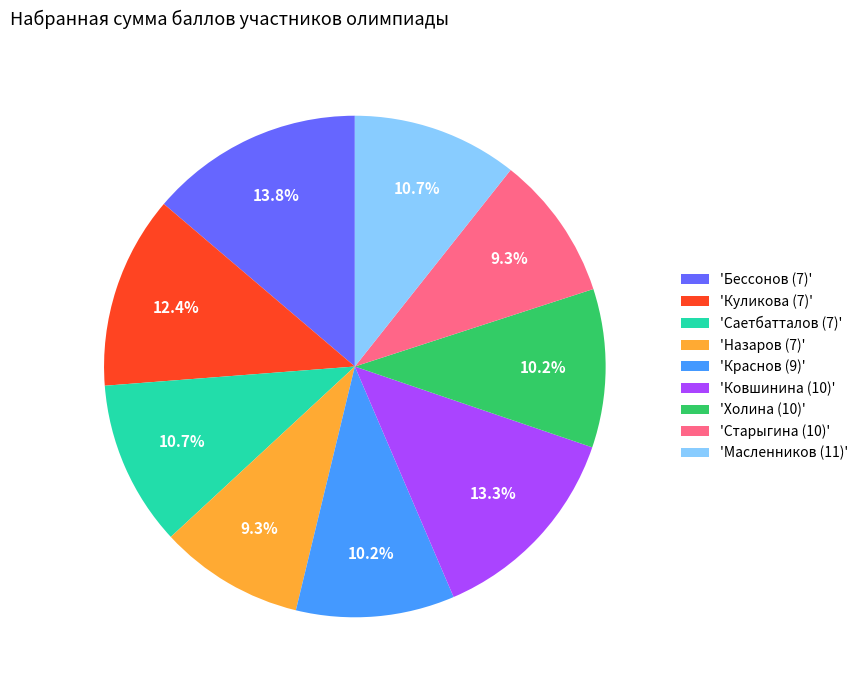

Does any single category account for the majority?

No